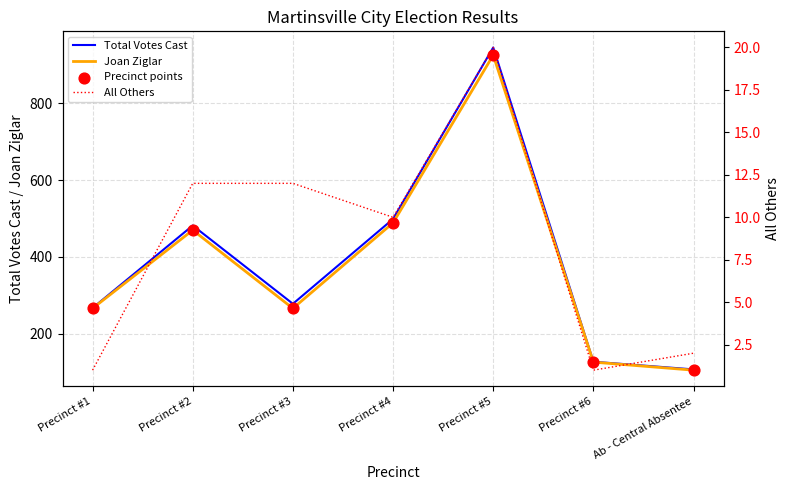

At how many categories does at least one series exceed 867?

1